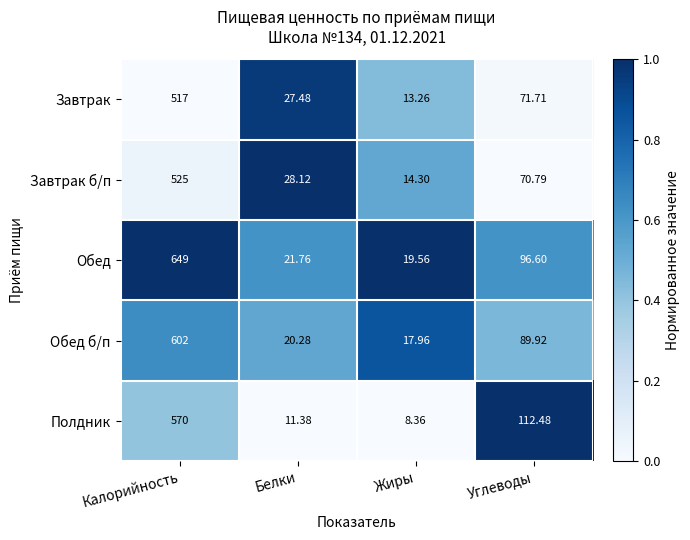

What is the spread (max minus min) of values at Углеводы?

41.7